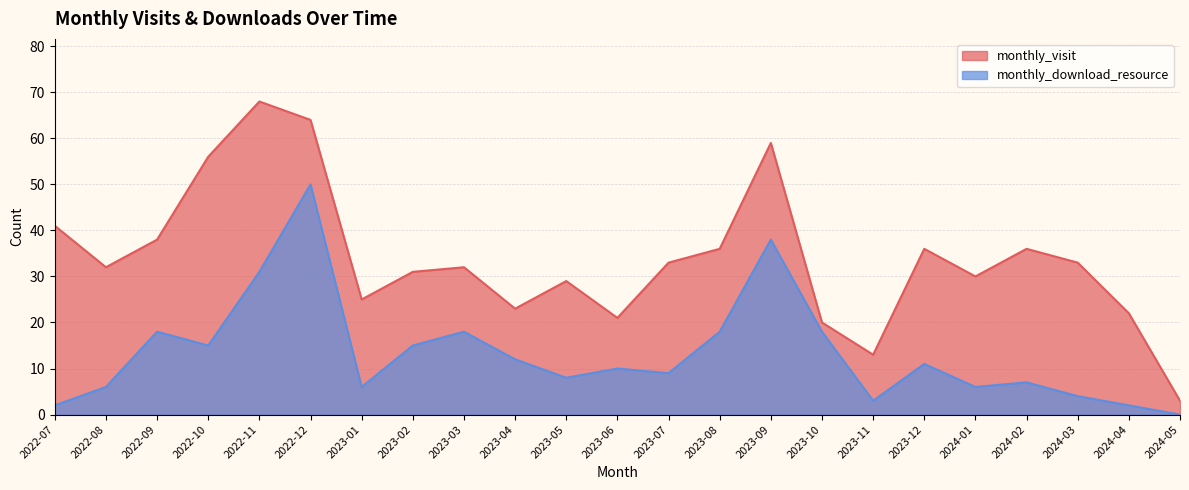

What are all the series names shown in the legend?

monthly_visit, monthly_download_resource